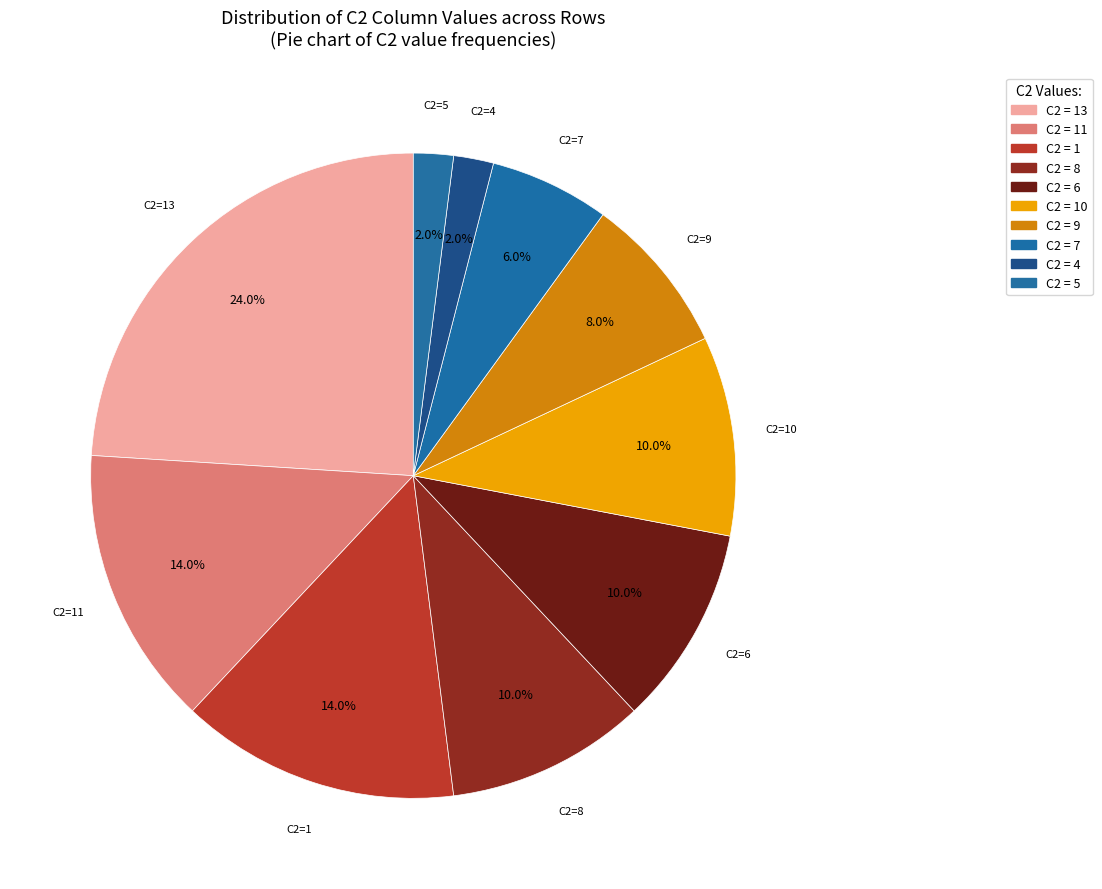

Combined, what portion of the pie is C2=7 and C2=11?

20.0%